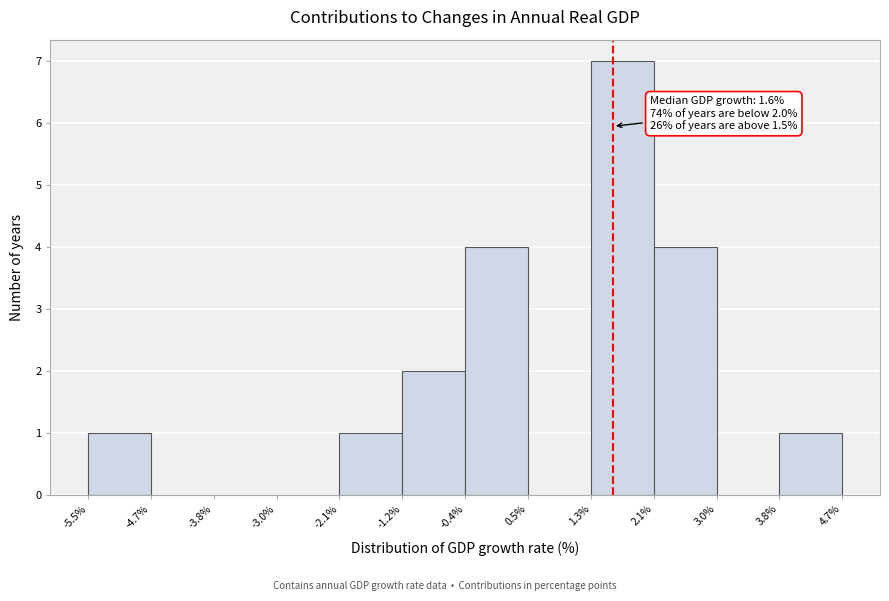

Over which range of the x-axis is the bar tallest?

1.3% to 2.1%